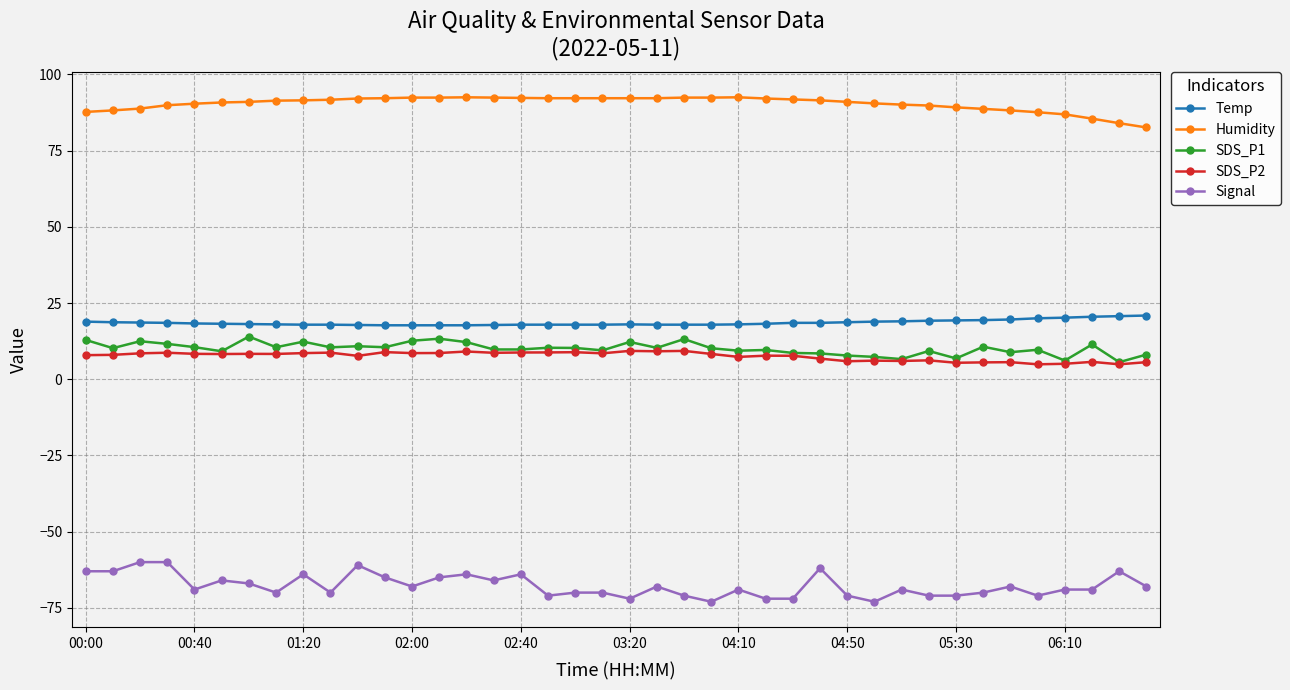

Which series has the largest total across all categories?

Humidity